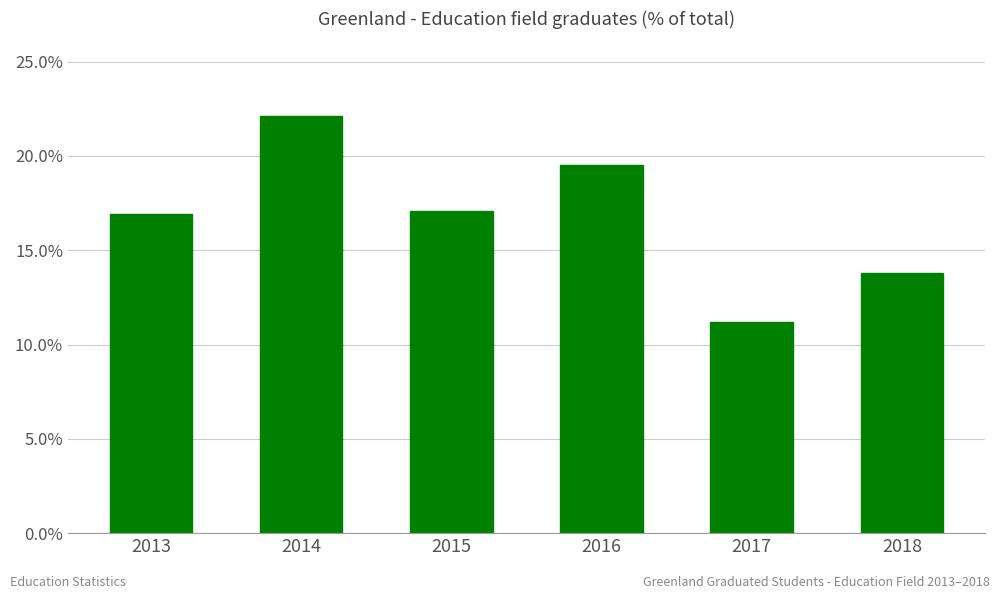

What is the value of the 3rd bar from the left?

17.1